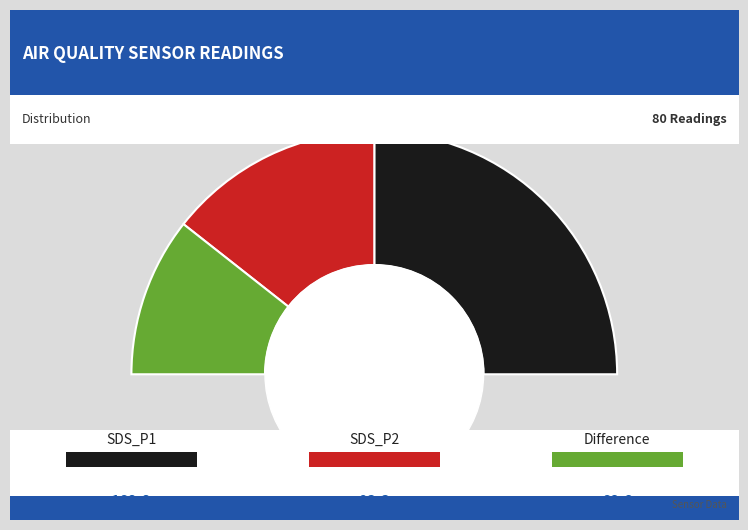

Between SDS_P2 and SDS_P1, which is larger?

SDS_P1